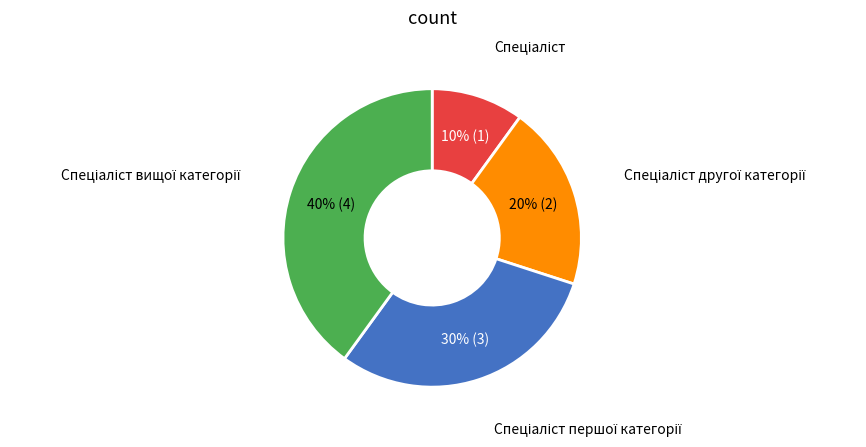

To the nearest percent, what is the difference between the largest and smallest slice percentages?

30%